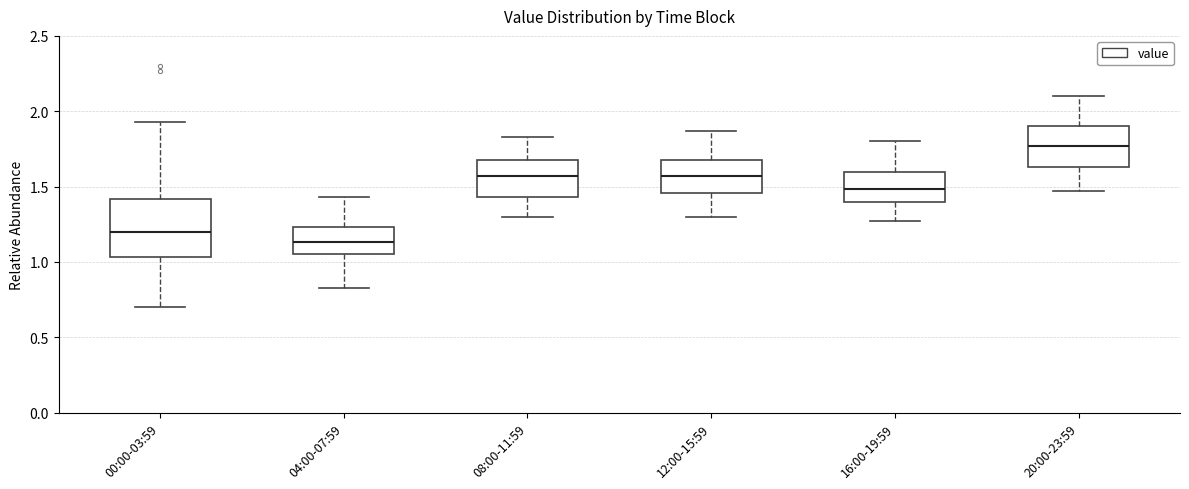

Which box's median line is the highest?

20:00-23:59